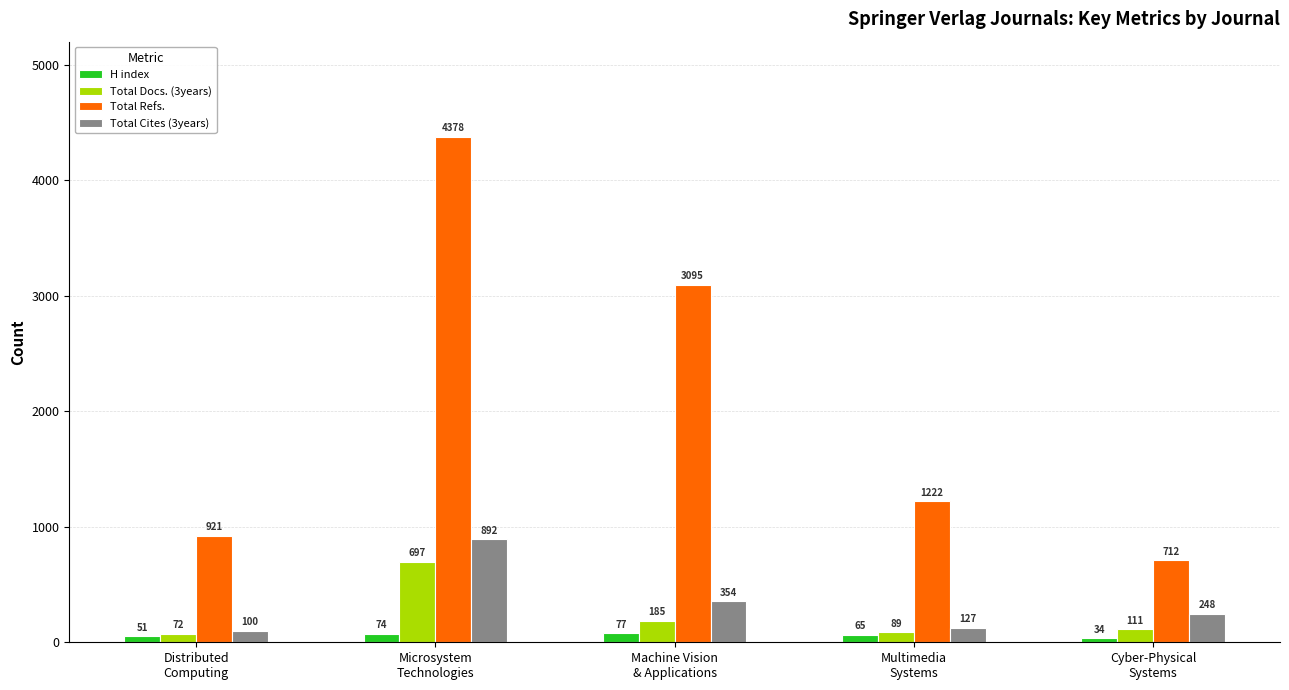

Count the number of data series in this chart.

4